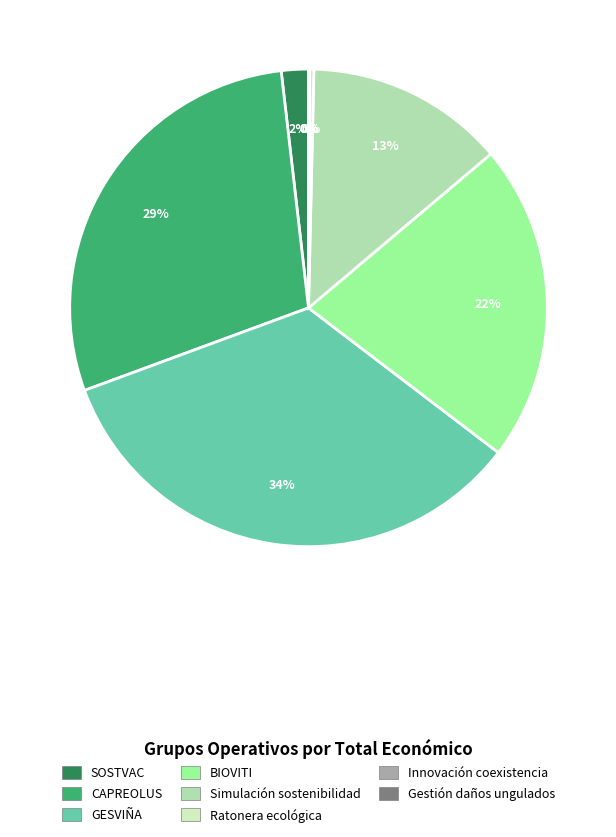

To the nearest percent, what is the combined percentage of GESVIÑA and SOSTVAC?

36%